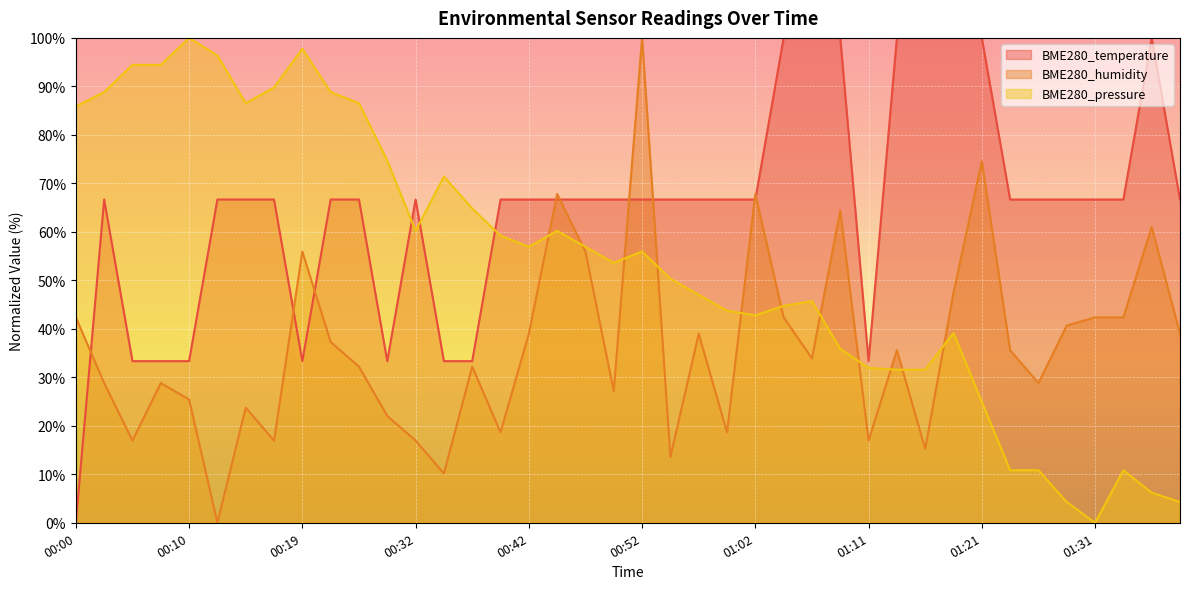

At how many categories does at least one series exceed 73?

21